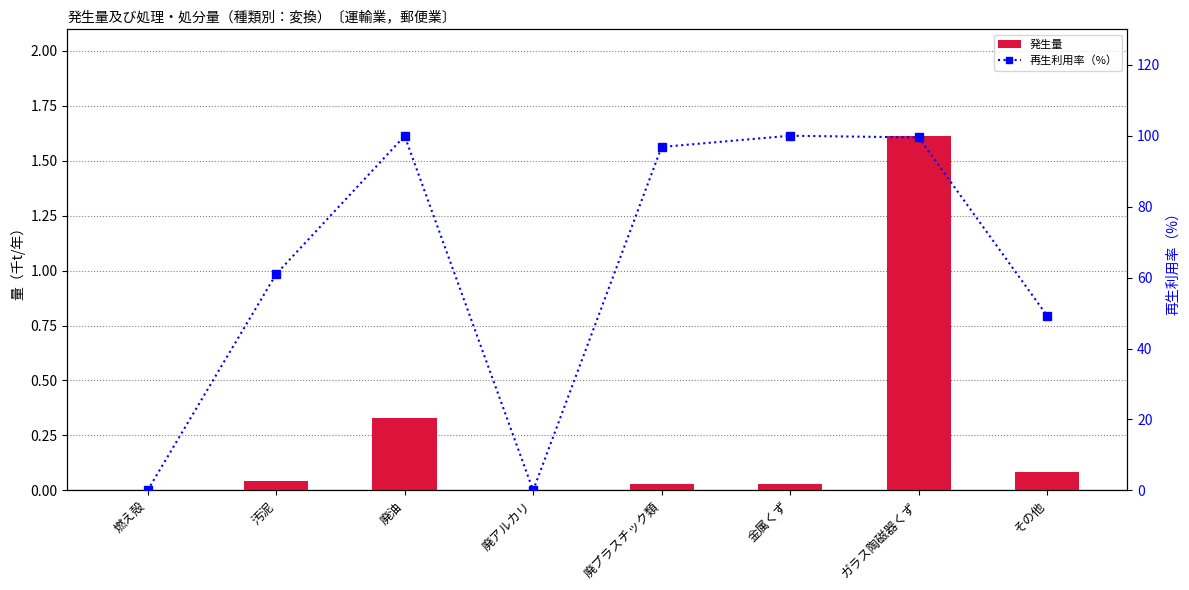

What is the sum of all 再生利用率（%） values?

506.5